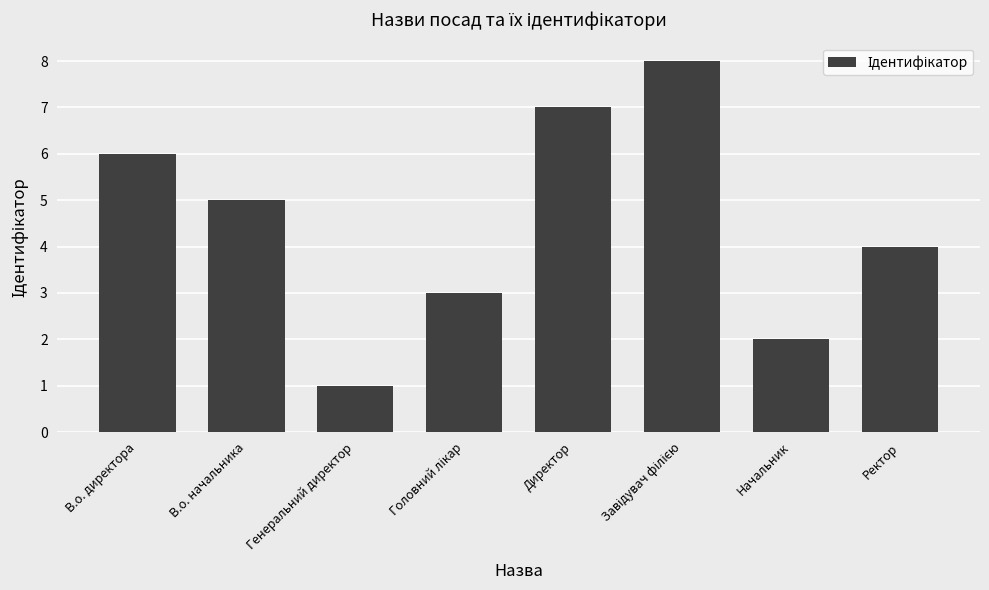

The chart shows a value of 1 at Генеральний директор. True or false?

True